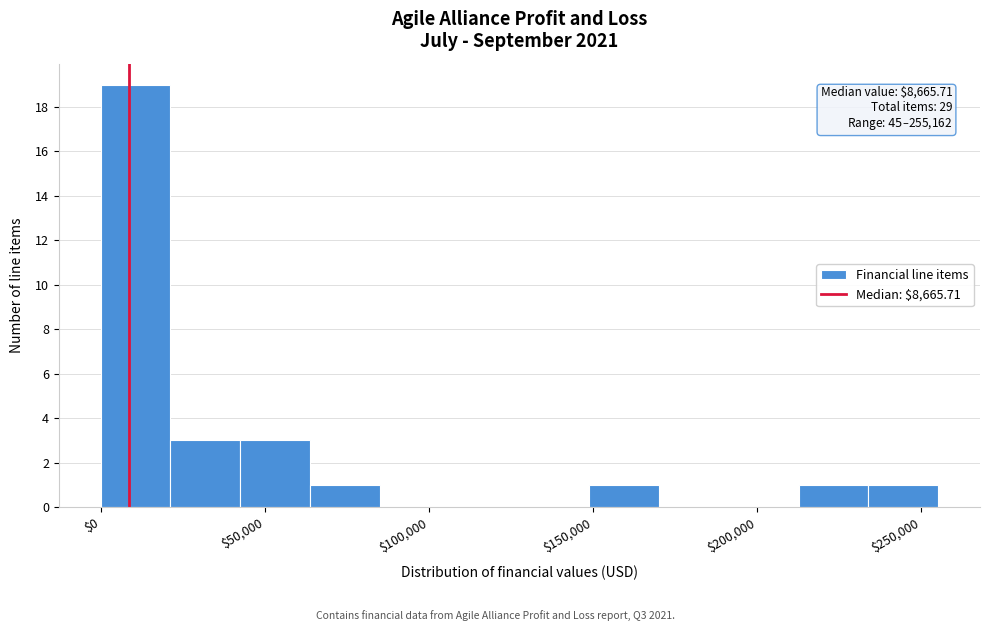

Over which range of the x-axis is the bar tallest?

0 to 20000